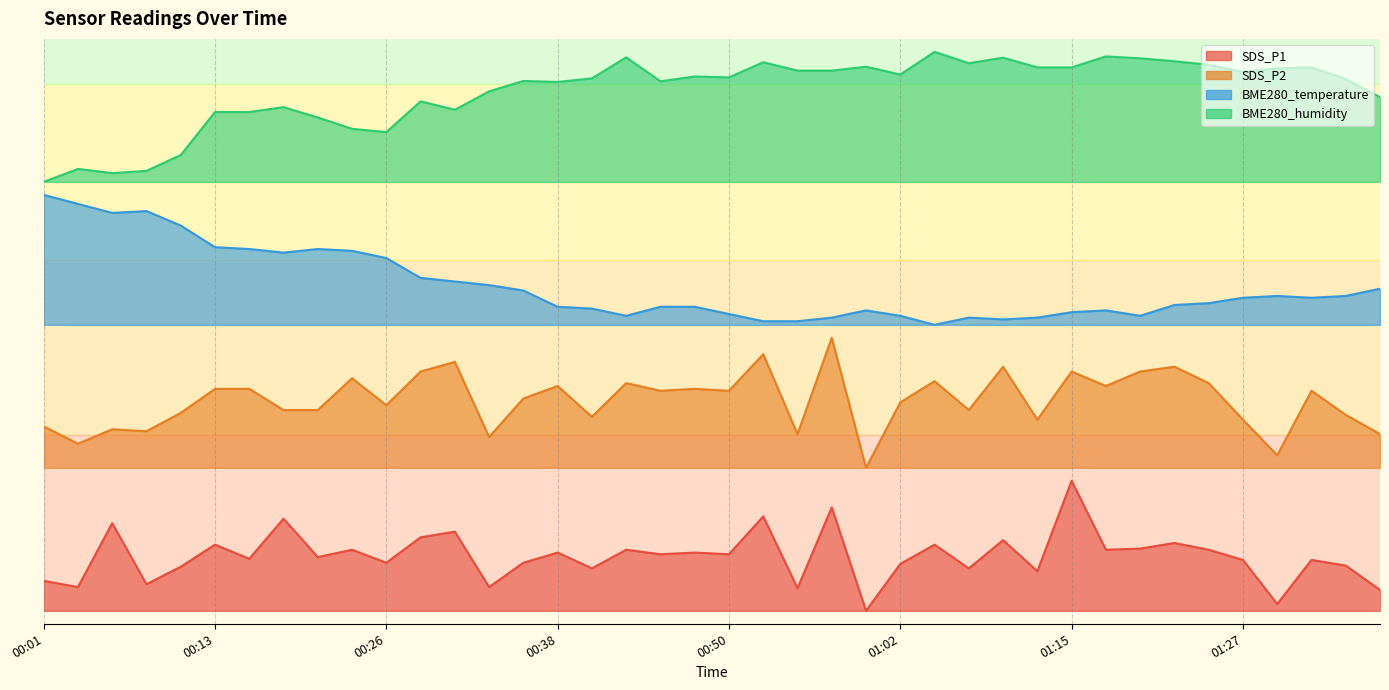

What is the label of the 18th point from the left?

00:43